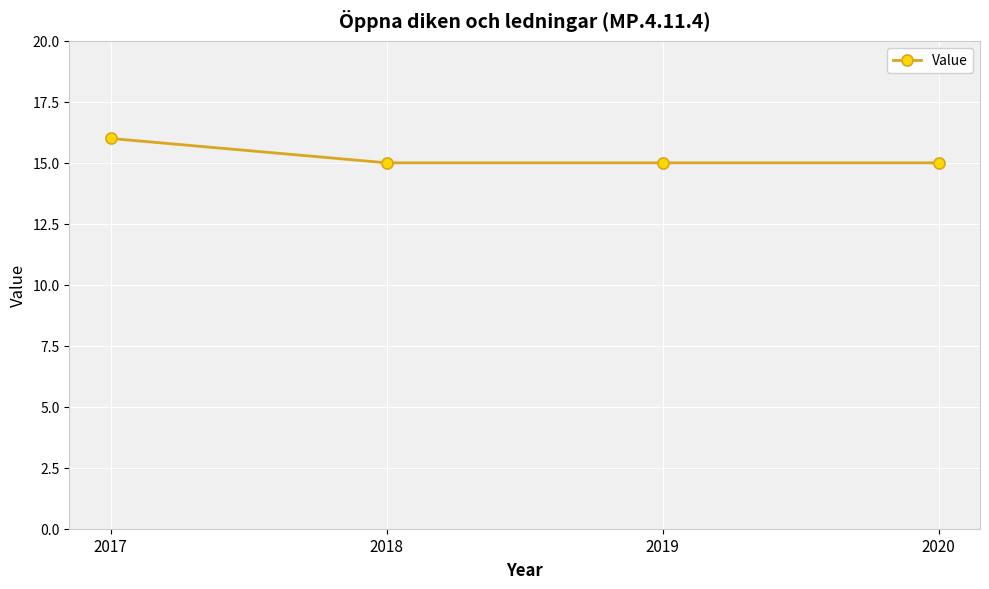

Read the value at 2019.

15